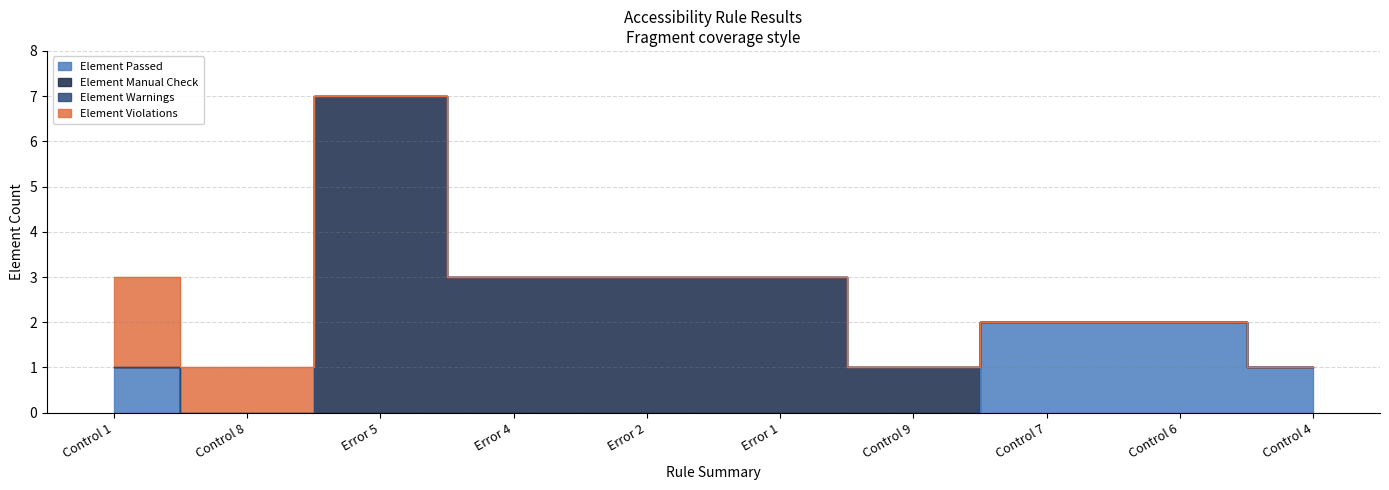

What is the difference between the highest and lowest values at Control 9?

1